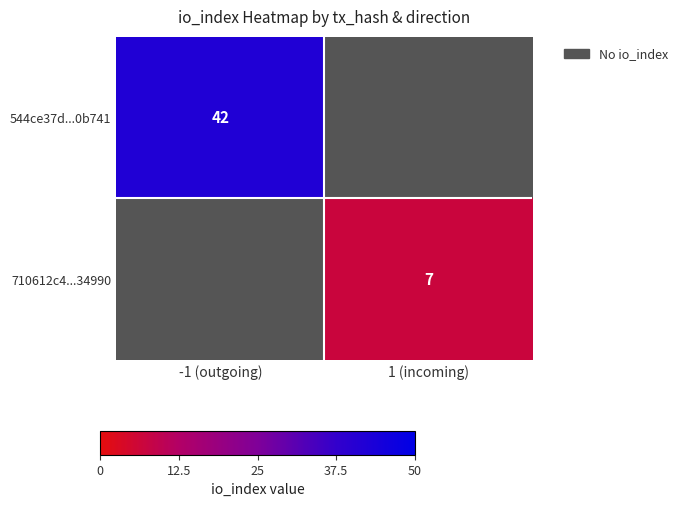

True or false: 544ce37d...0b741 has a value of 42 at -1 (outgoing).

True